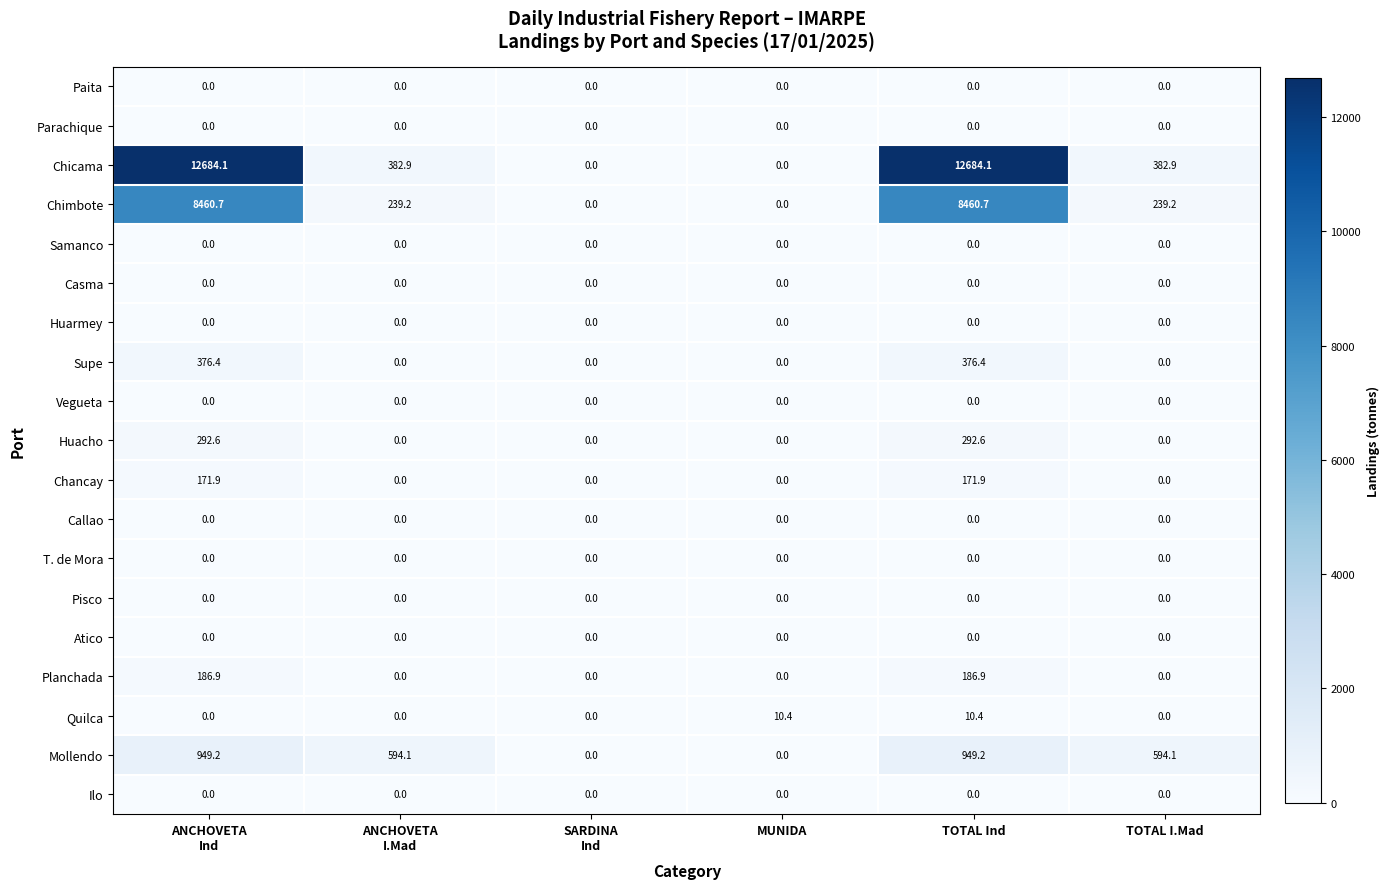

Which series changed the most between SARDINA
Ind and MUNIDA?

Quilca